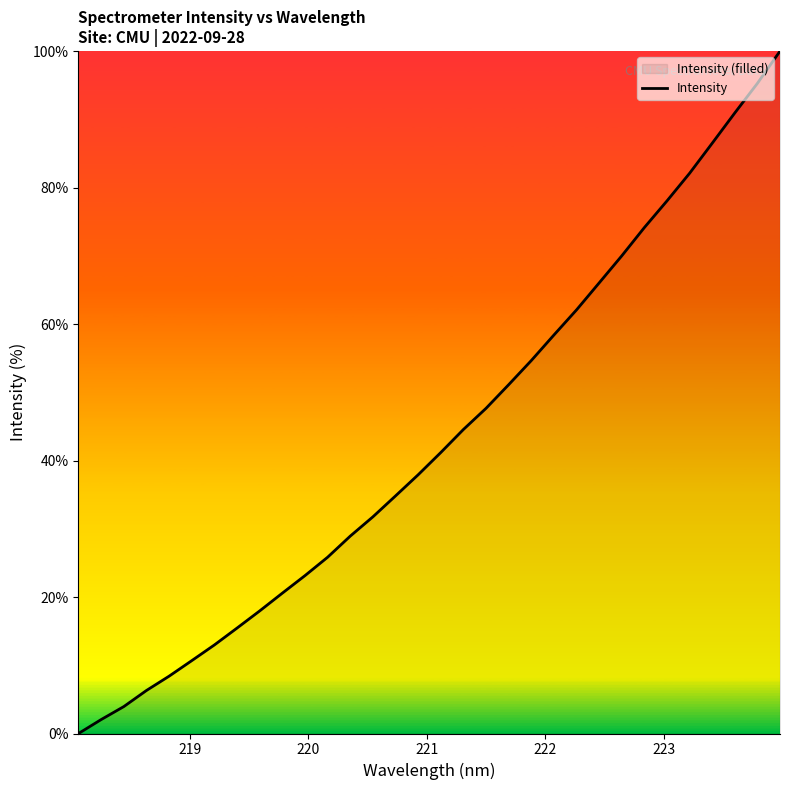

What is the difference between the maximum and minimum values?

100.0